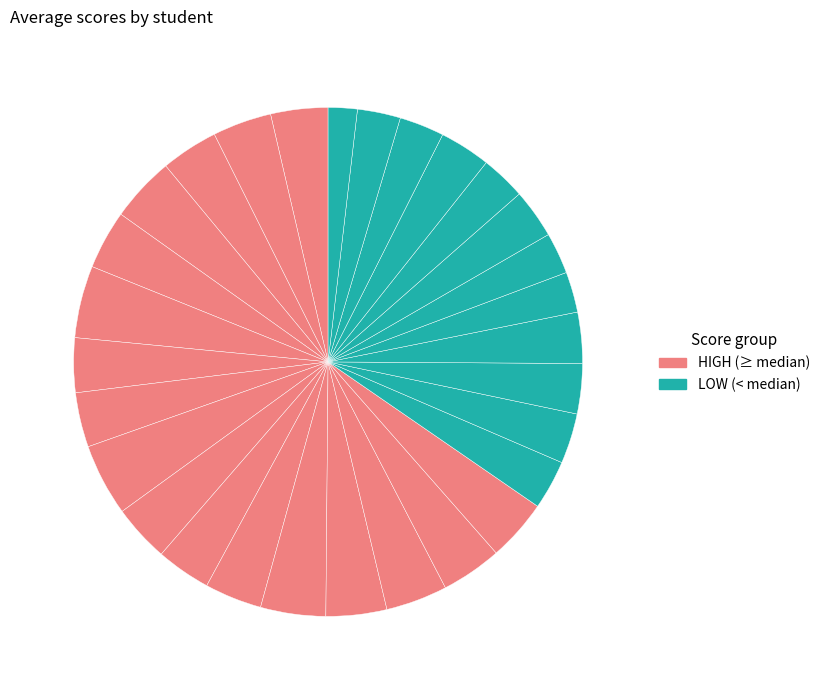

Which category has the smallest portion of the pie?

CYBNF4